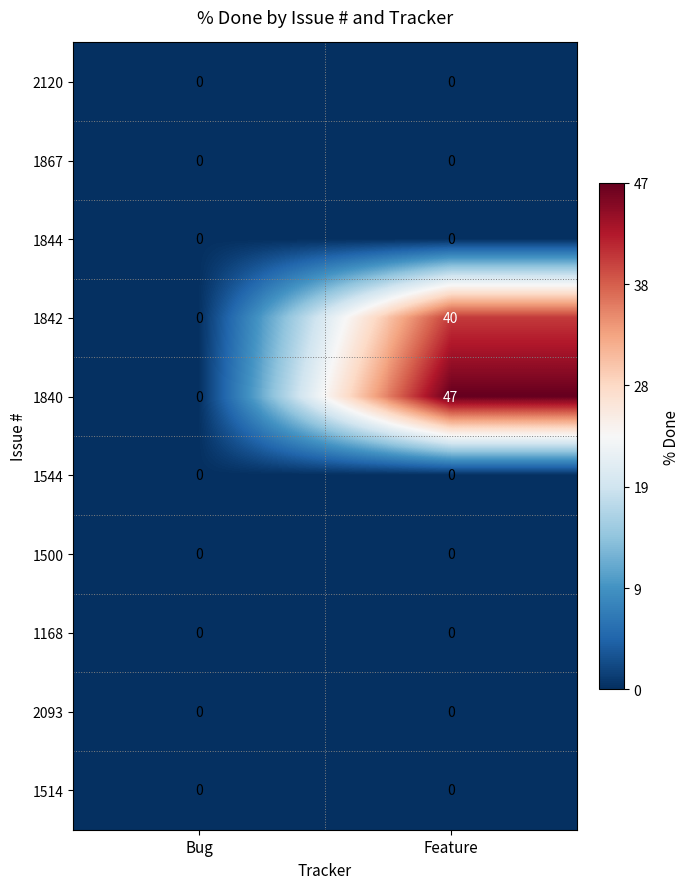

Between Bug and Feature, which series saw the biggest shift?

1840